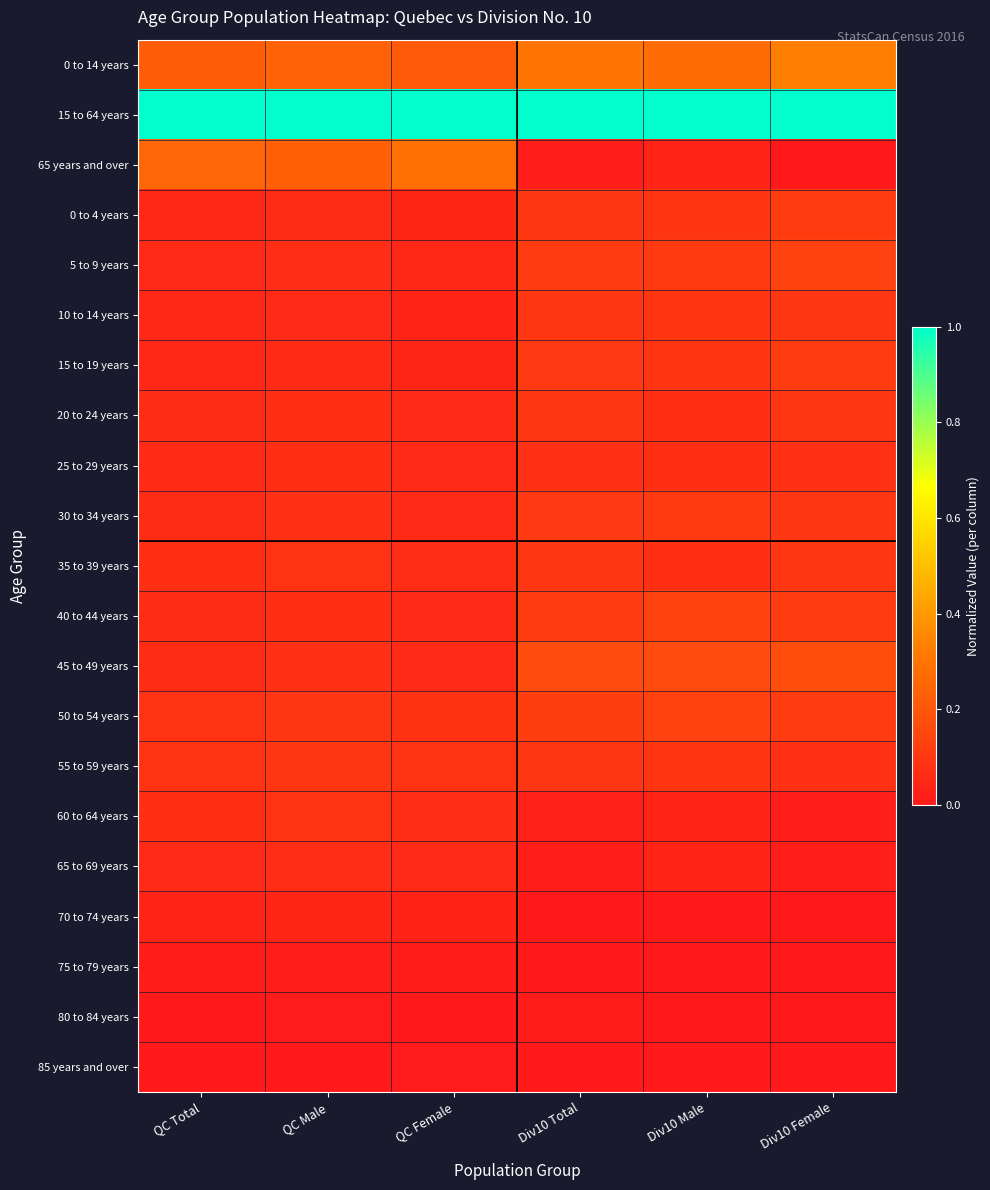

Which series has the largest total across all categories?

15 to 64 years